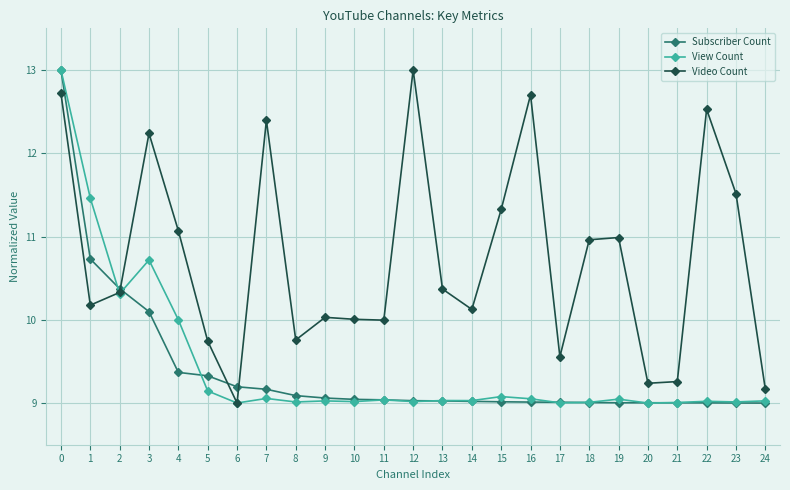

Between 1 and 4, which series saw the biggest shift?

View Count